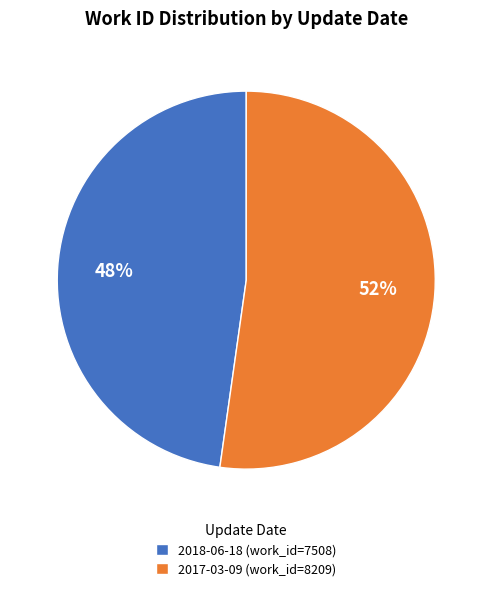

To the nearest percent, what is the difference between the 2017-03-09 and 2018-06-18 slice percentages?

4%